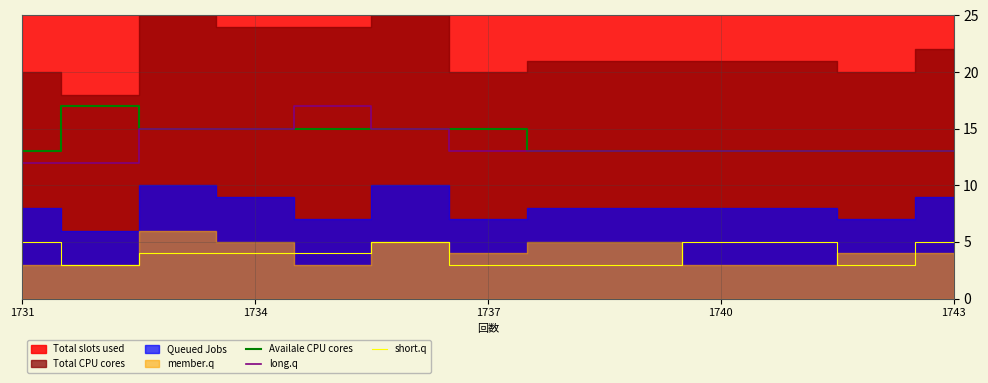

Is the value of long.q at 8 greater than the value of short.q at 11?

Yes